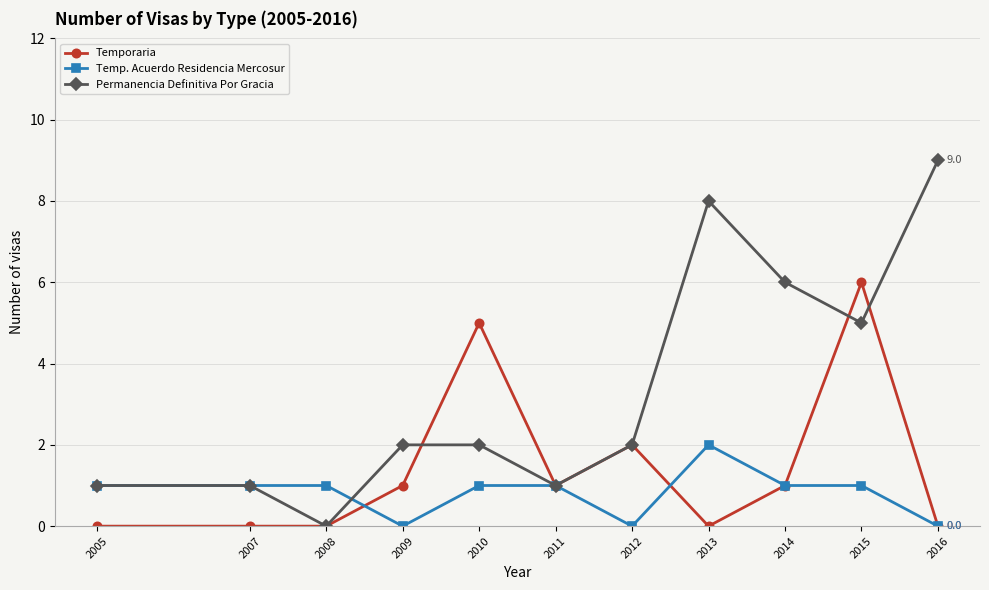

True or false: Temp. Acuerdo Residencia Mercosur has a value of -1 at 2009.

False